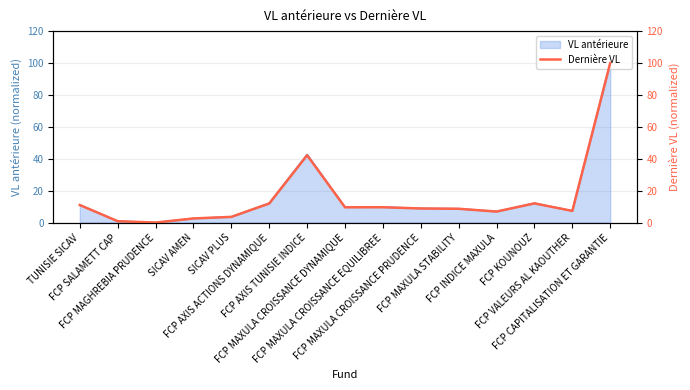

Where is the first local minimum?

FCP MAGHREBIA PRUDENCE